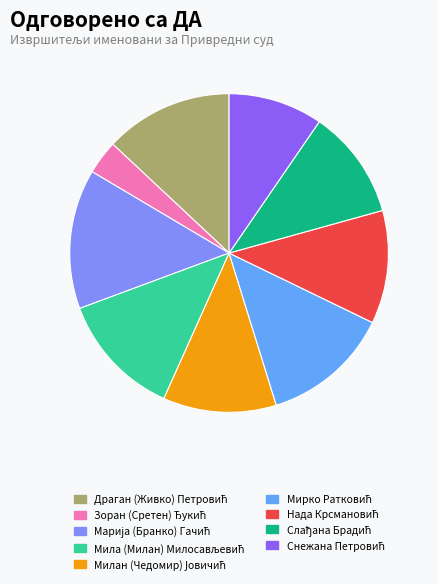

Count the number of slices in the pie.

9